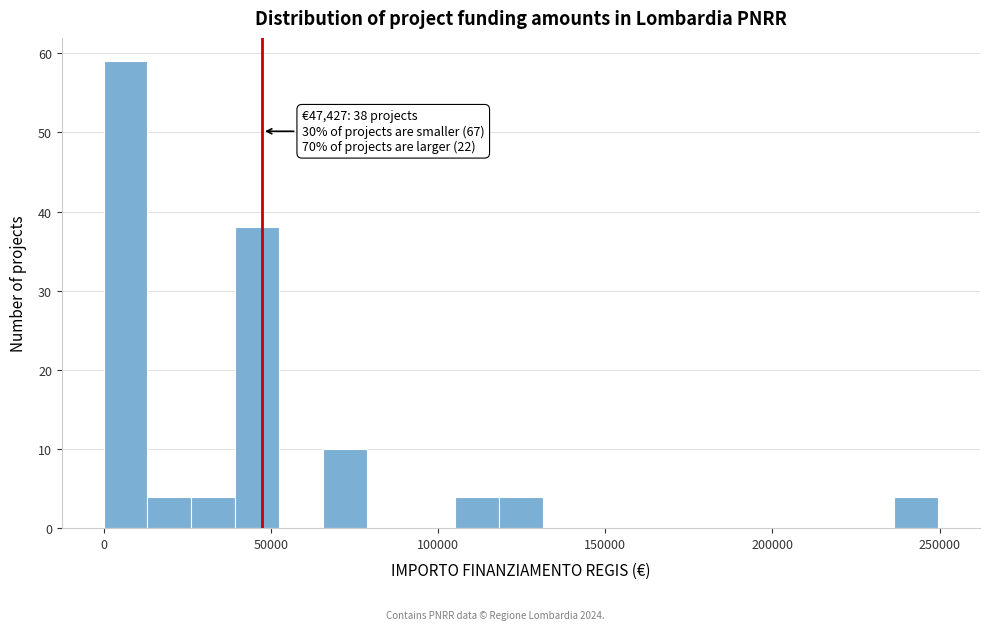

Around what value on the x-axis is the tallest bar? Give the approximate position of its centre, as read against the axis.

5000